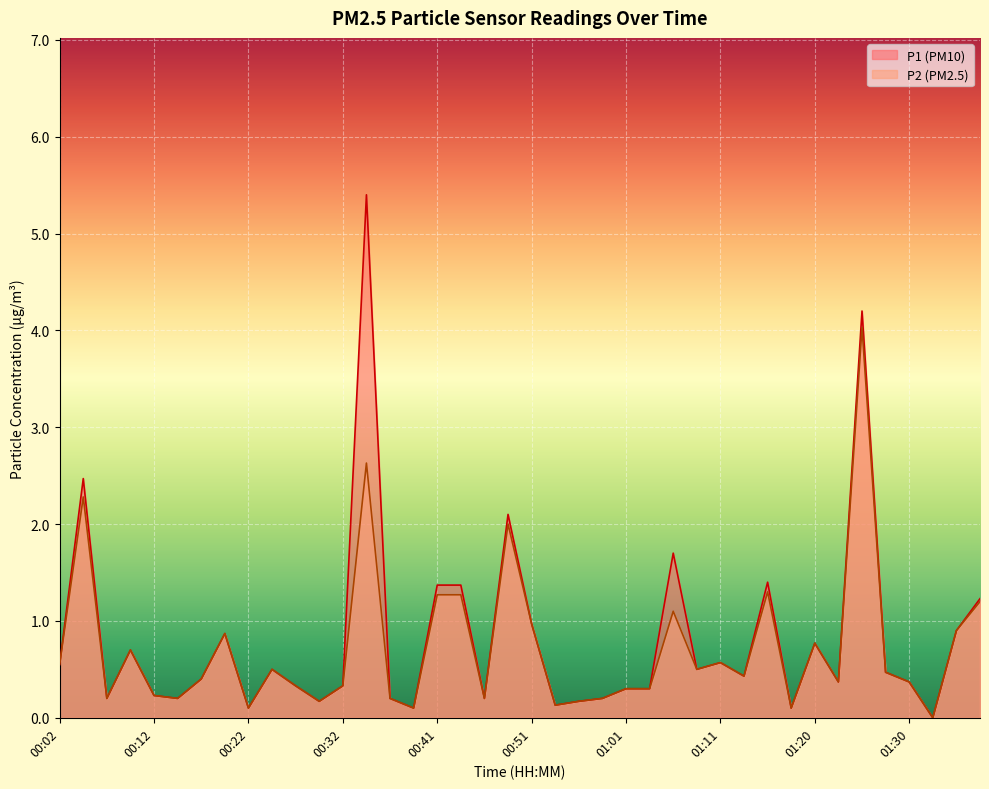

What is the label of the 27th point from the right?

00:34